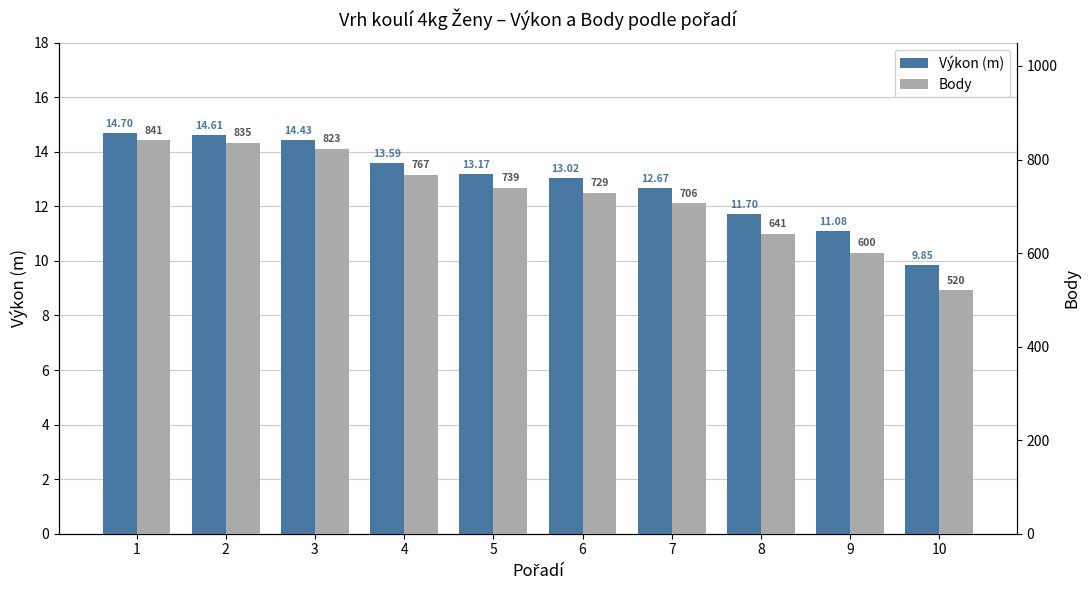

How many values in the Výkon (m) series exceed 13?

6